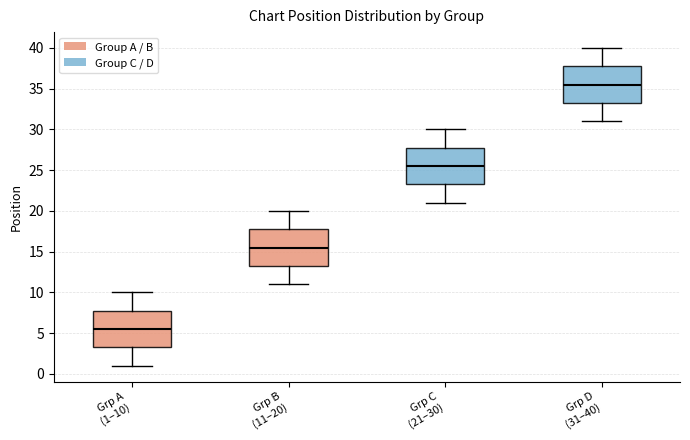

Which box has the lowest median line?

Grp A (1–10)